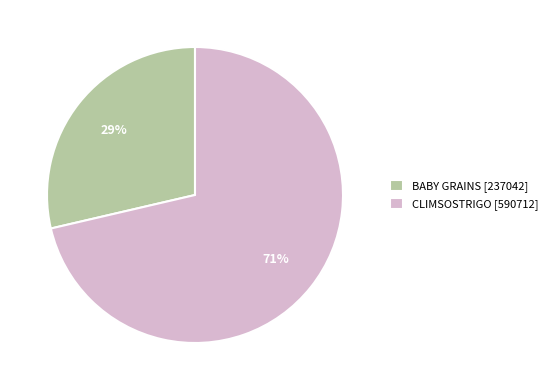

Does any single category account for the majority?

Yes